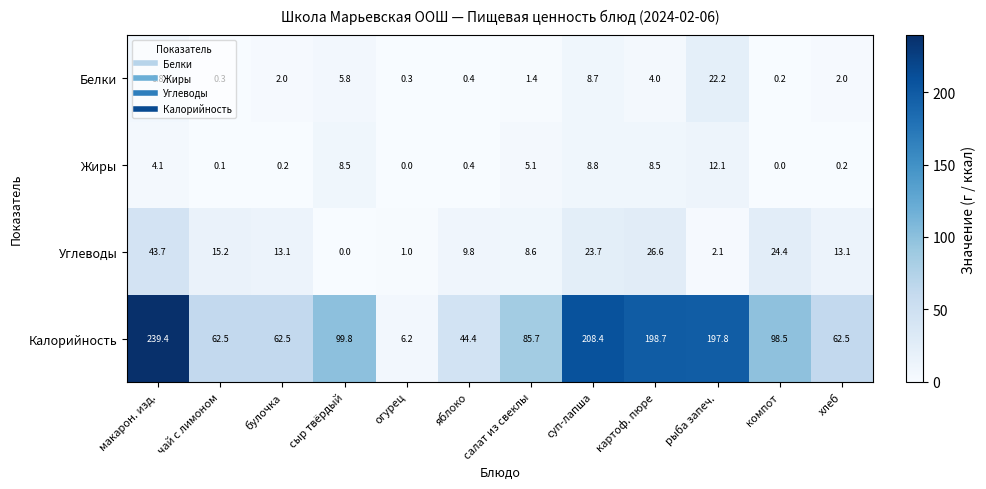

What is the spread (max minus min) of values at макарон. изд.?

235.3